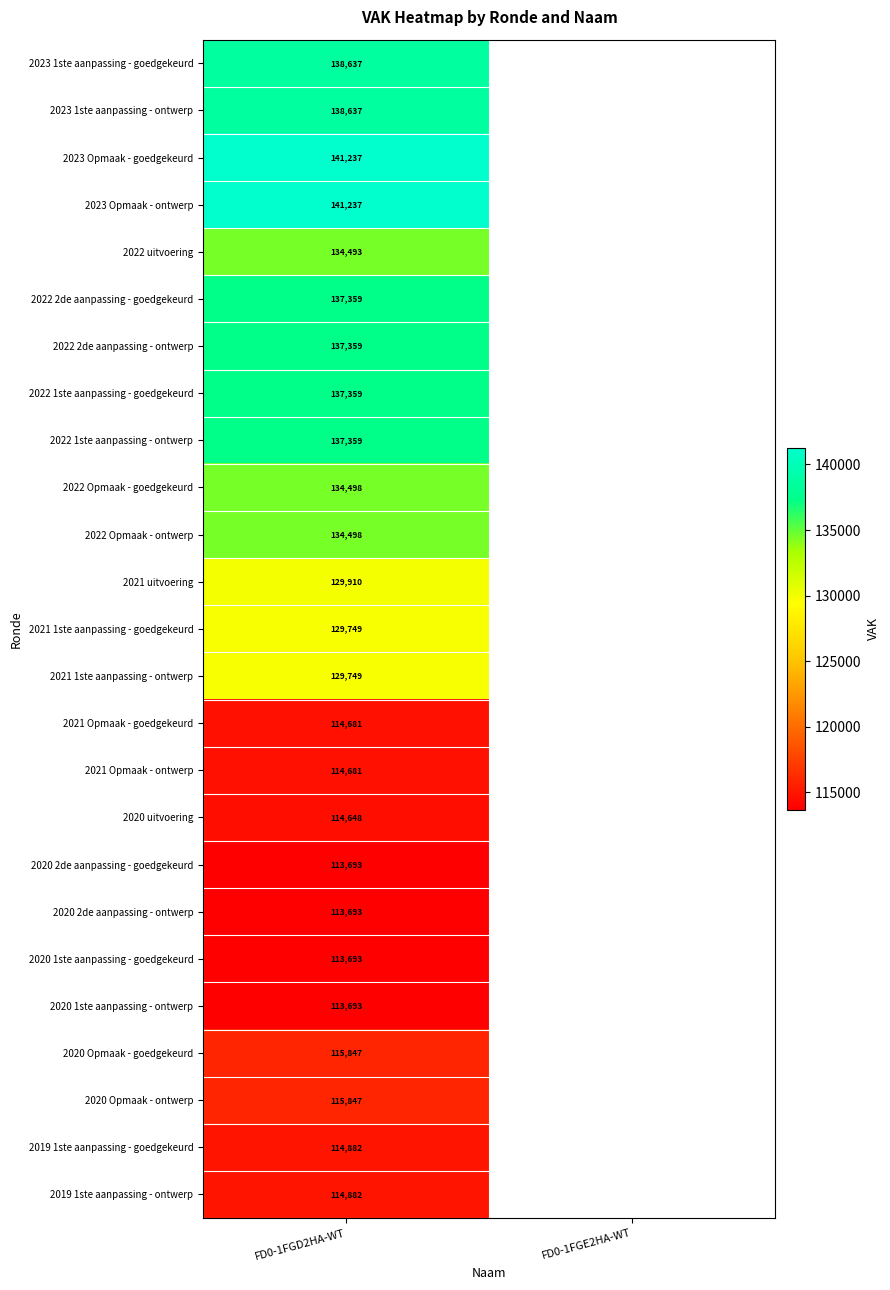

What is the difference between the highest and lowest values at FD0-1FGD2HA-WT?

27544